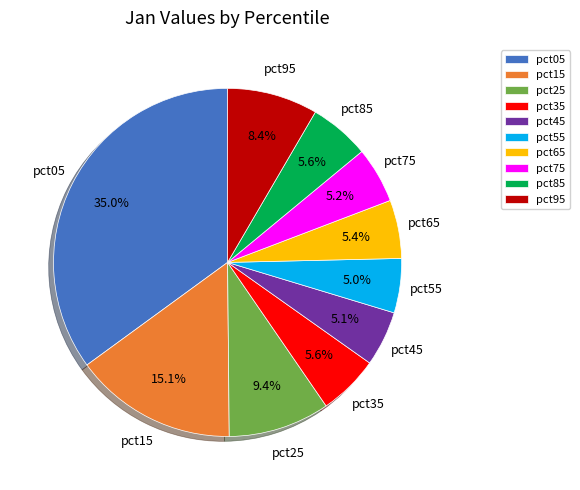

Which slice is the largest?

pct05